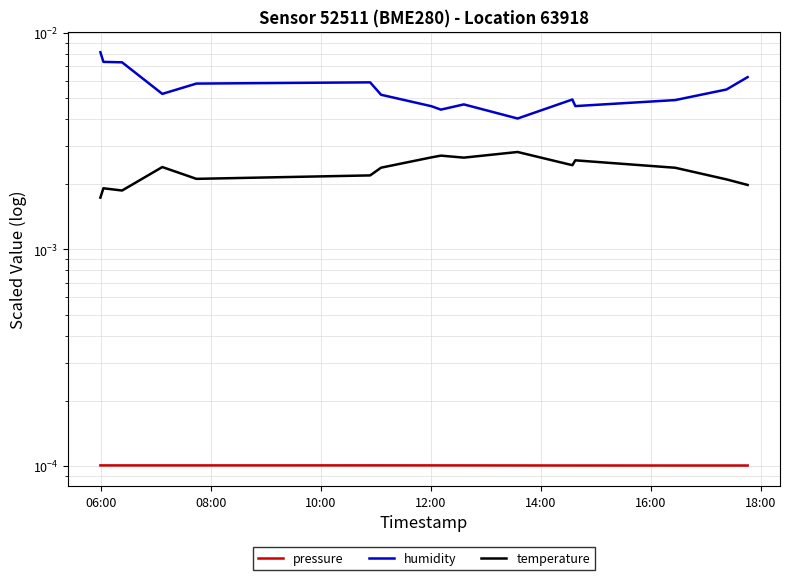

Is the value of humidity at 15 greater than the value of pressure at 14:00?

Yes